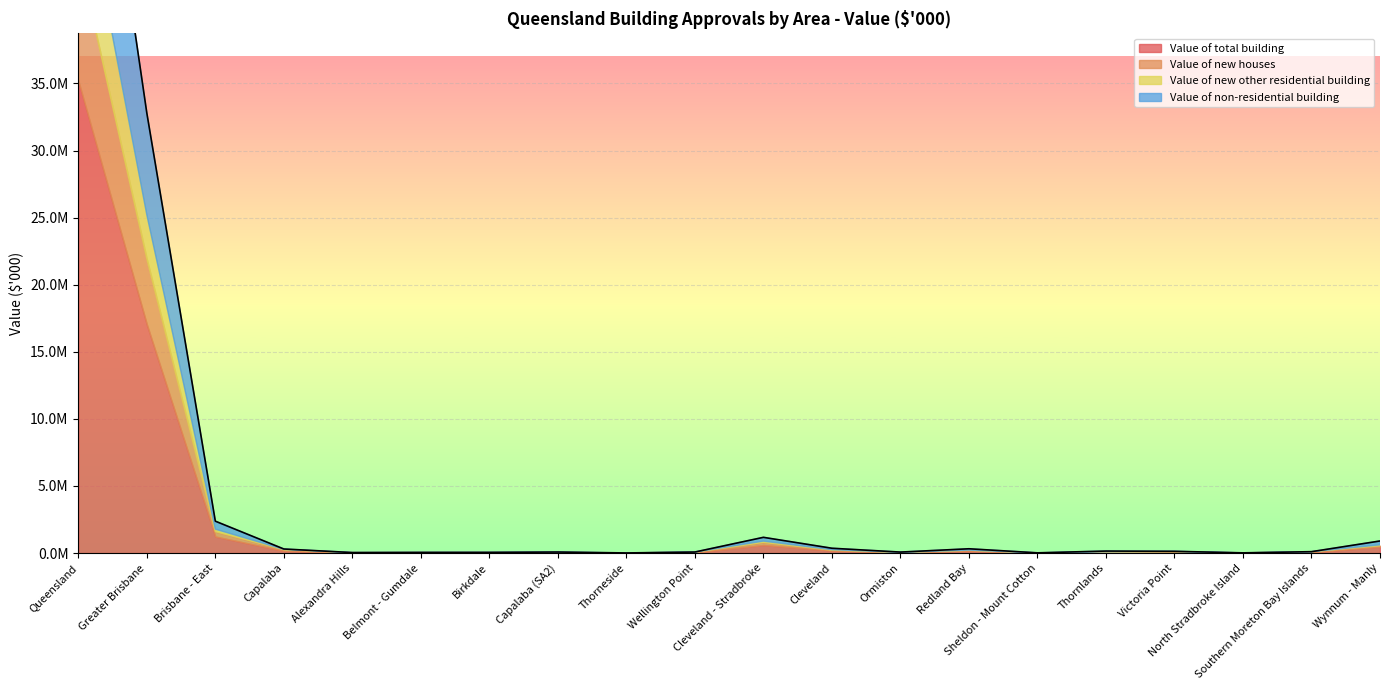

What position from the left is Cleveland?

12